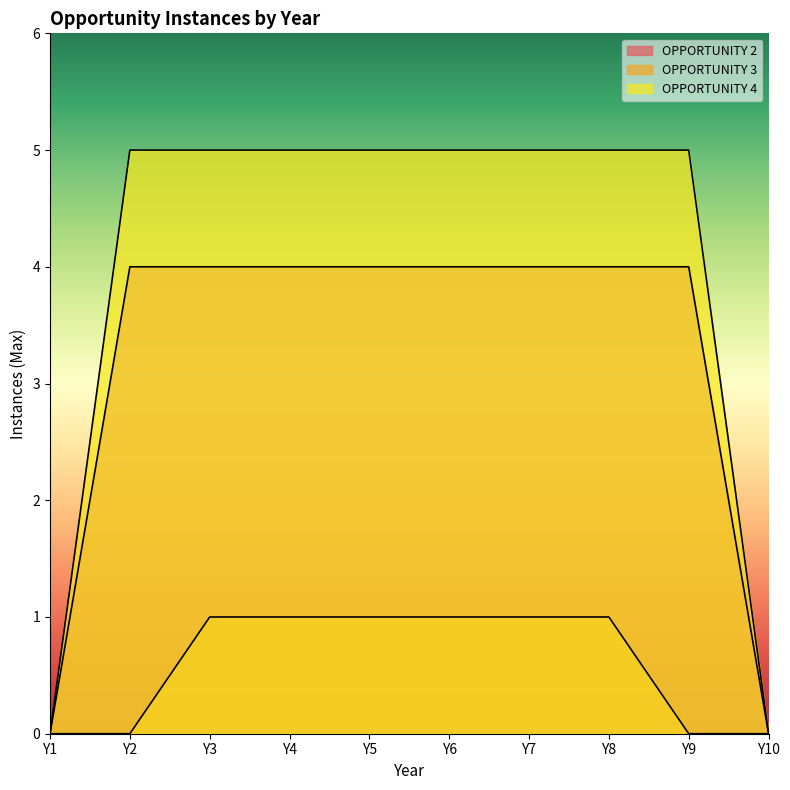

How many lines are shown in the chart?

3